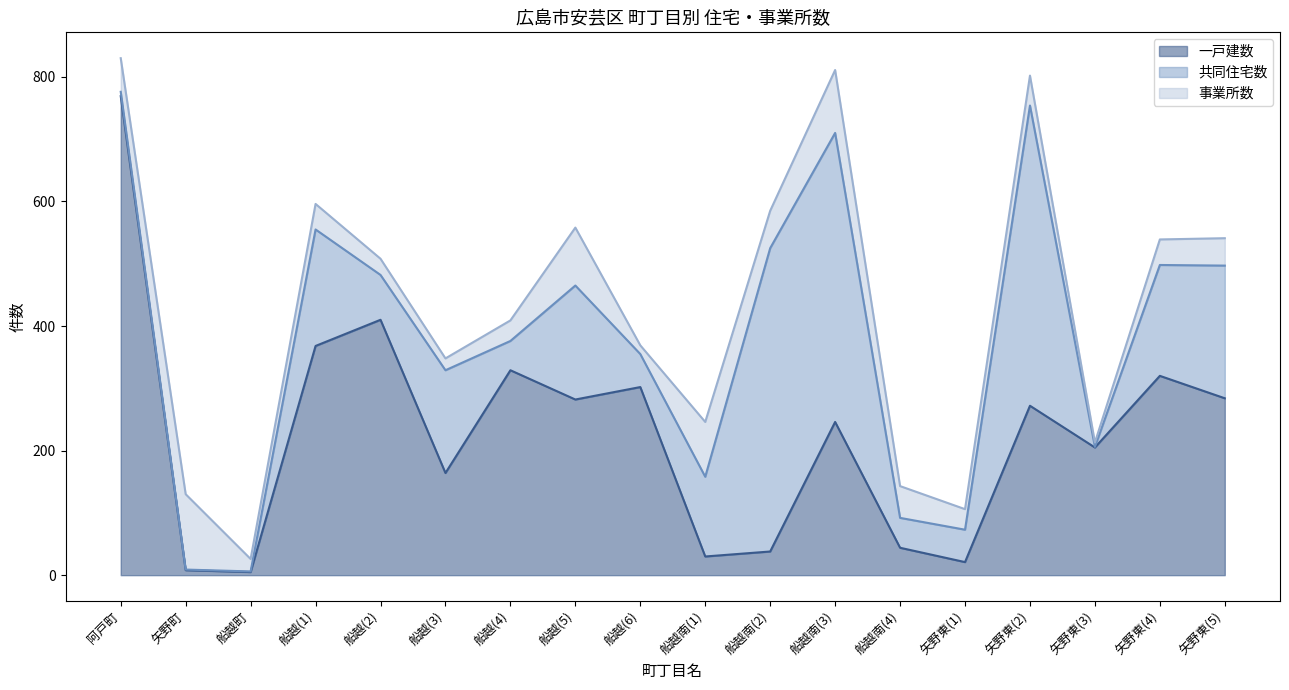

At 船越(4), list the series in order from smallest to largest.

事業所数, 共同住宅数, 一戸建数